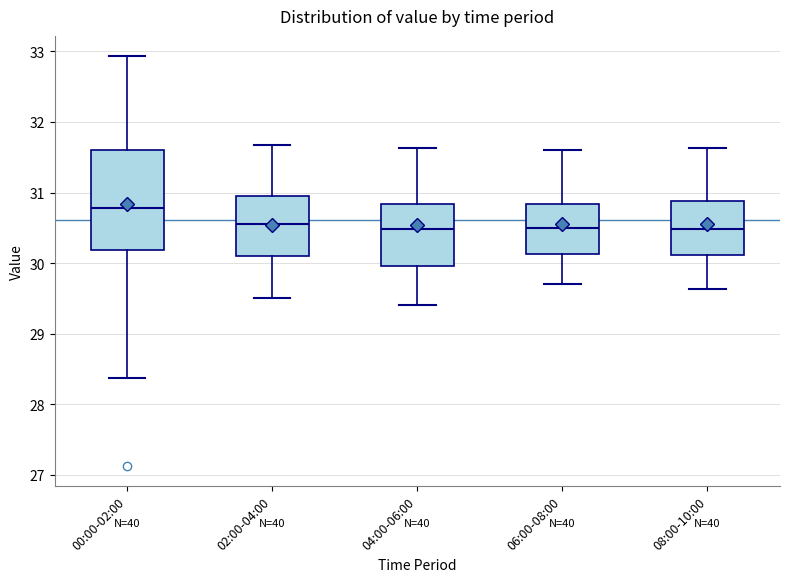

Comparing the boxes themselves (not the whiskers), which one is the tallest?

00:00-02:00